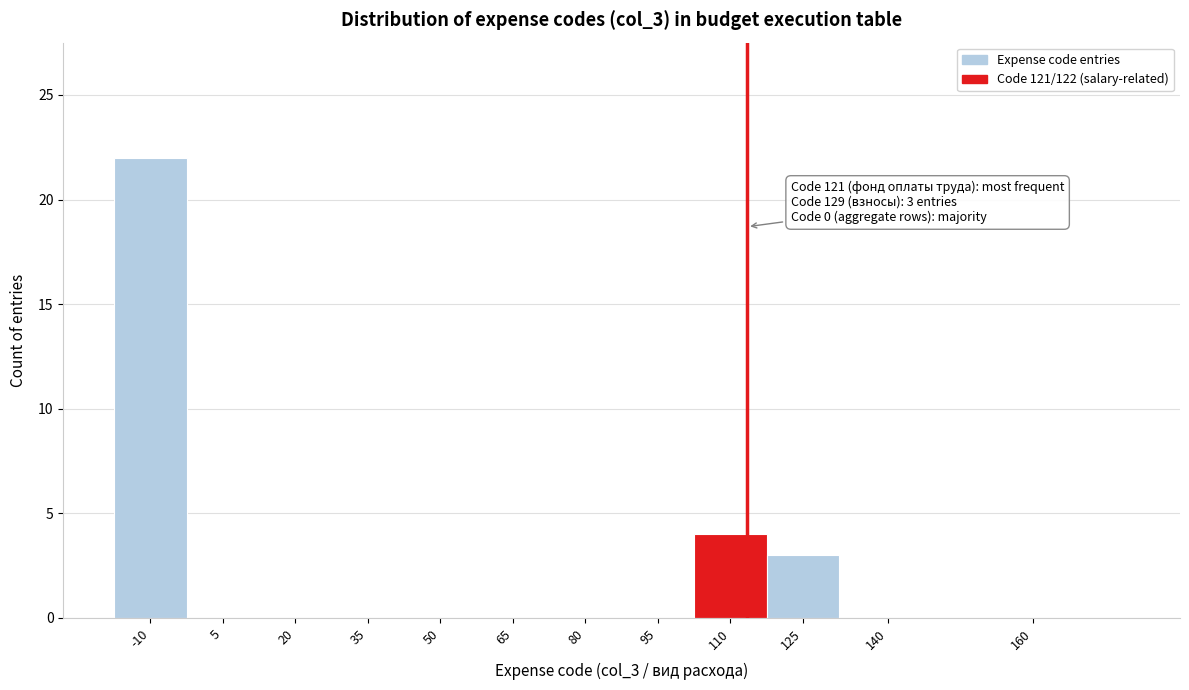

Reading left to right, list all the values displayed in this chart.

-10=22	5=0	20=0	35=0	50=0	65=0	80=0	95=0	110=4	125=3	140=0	160=0